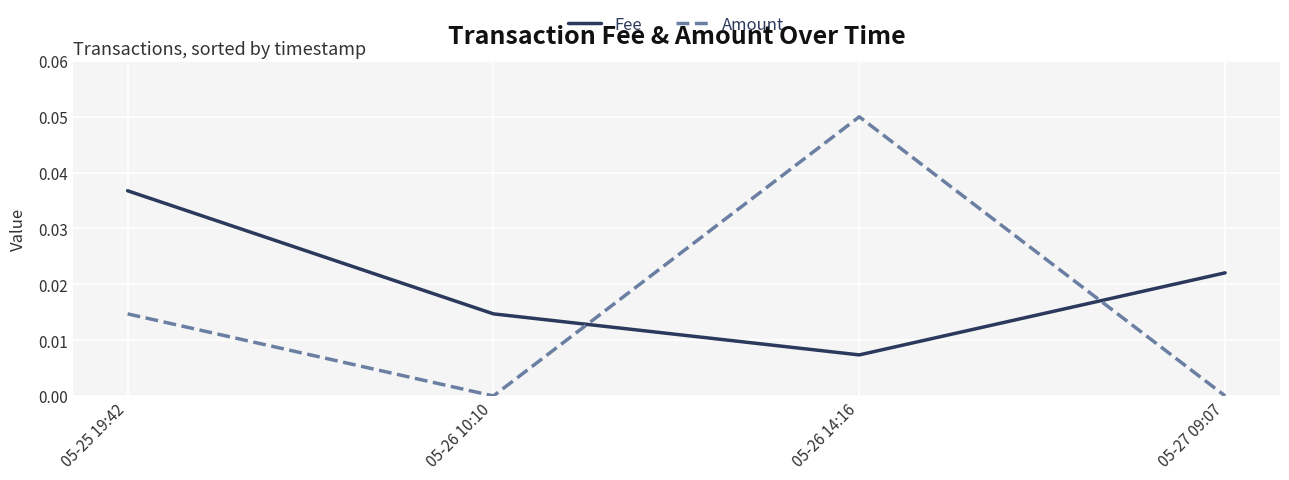

What are all the series names shown in the legend?

Fee, Amount